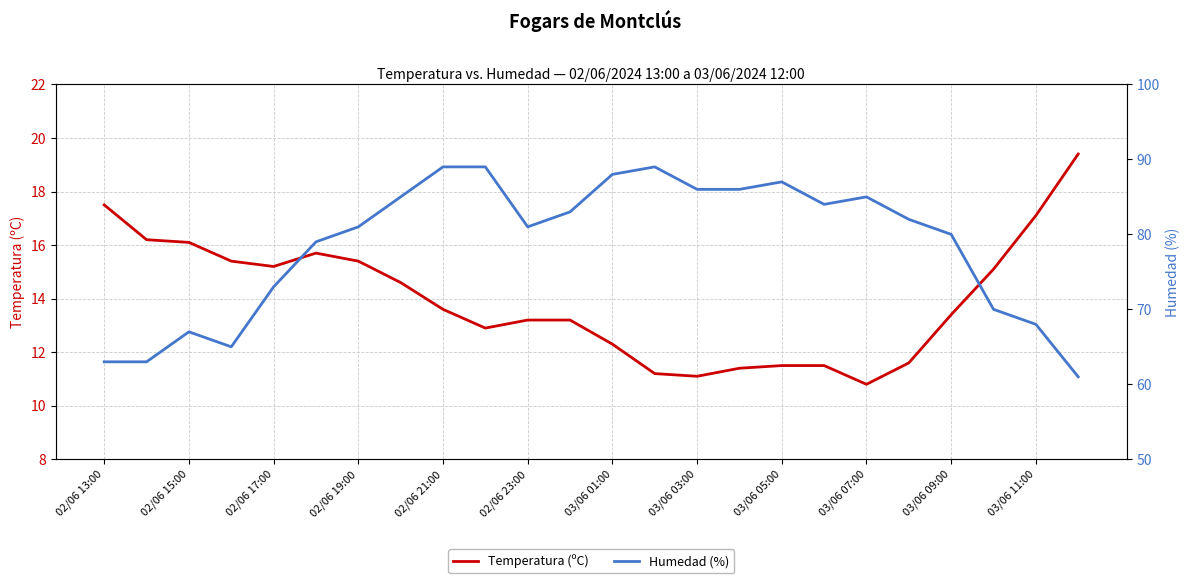

True or false: Temperatura (ºC) has a value of 17.5 at 02/06 13:00.

True